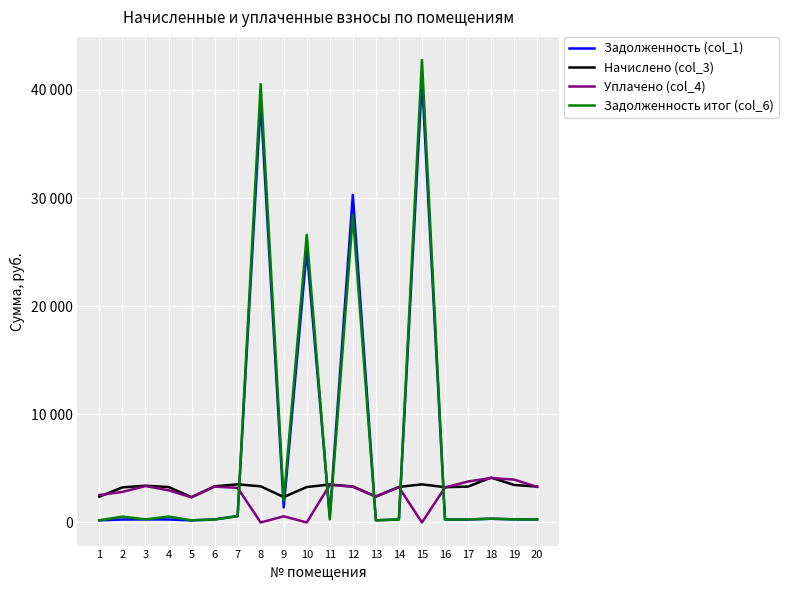

What are all the series names shown in the legend?

Задолженность (col_1), Начислено (col_3), Уплачено (col_4), Задолженность итог (col_6)